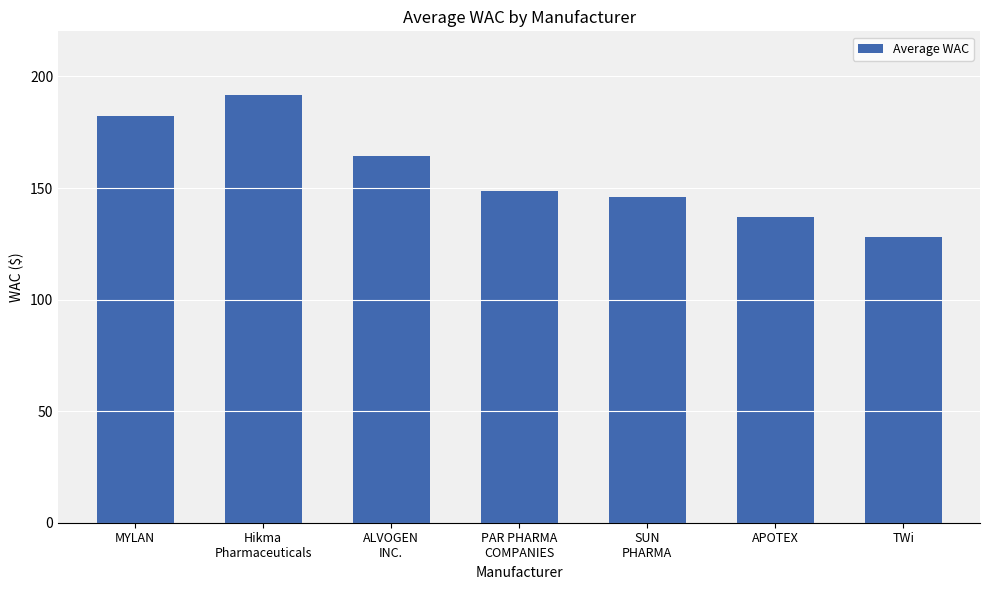

Where does the data first go above 148?

MYLAN